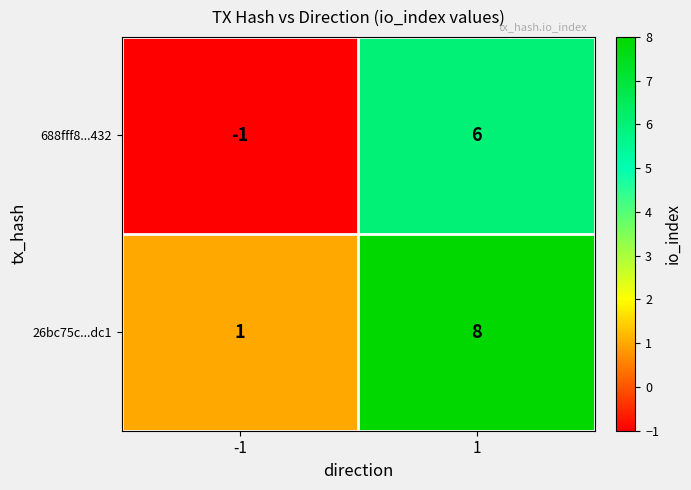

True or false: 688fff8...432 has a value of 6 at 1.

True